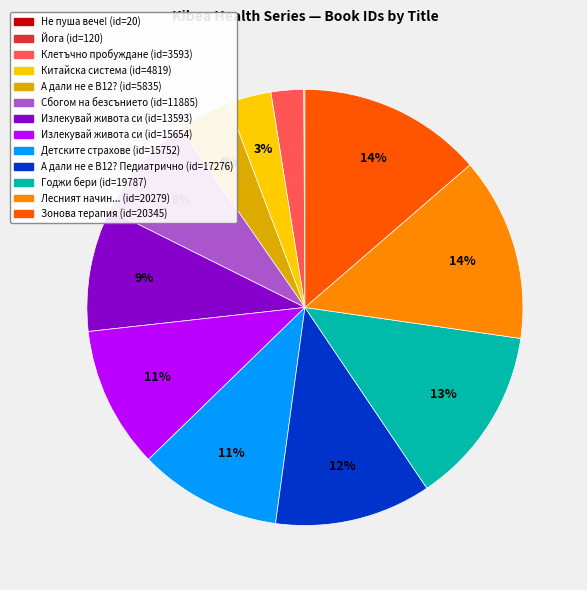

To the nearest percent, what is the difference between the largest and smallest slice percentages?

14%